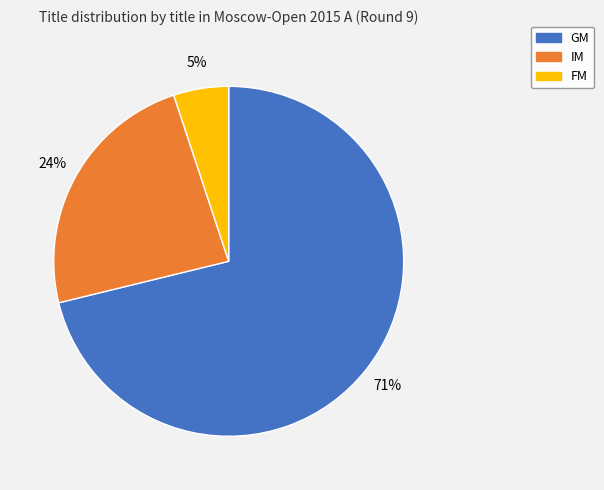

Is the sum of IM and GM greater than half?

Yes